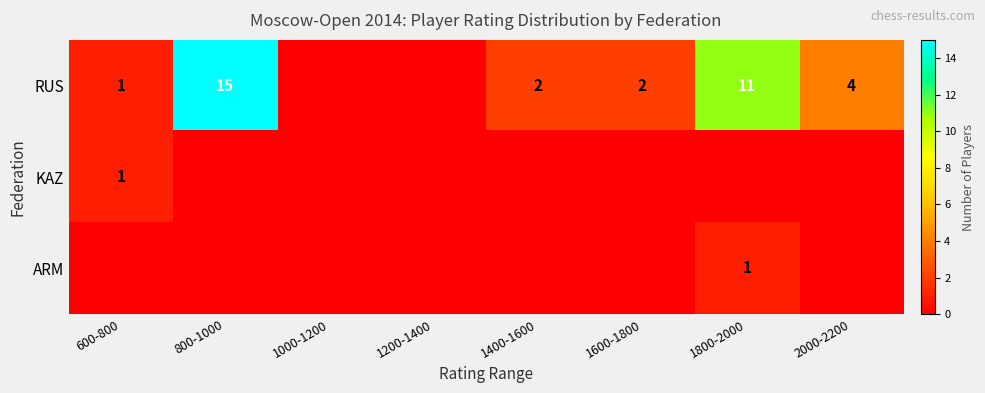

True or false: RUS has a value of 17 at 1800-2000.

False